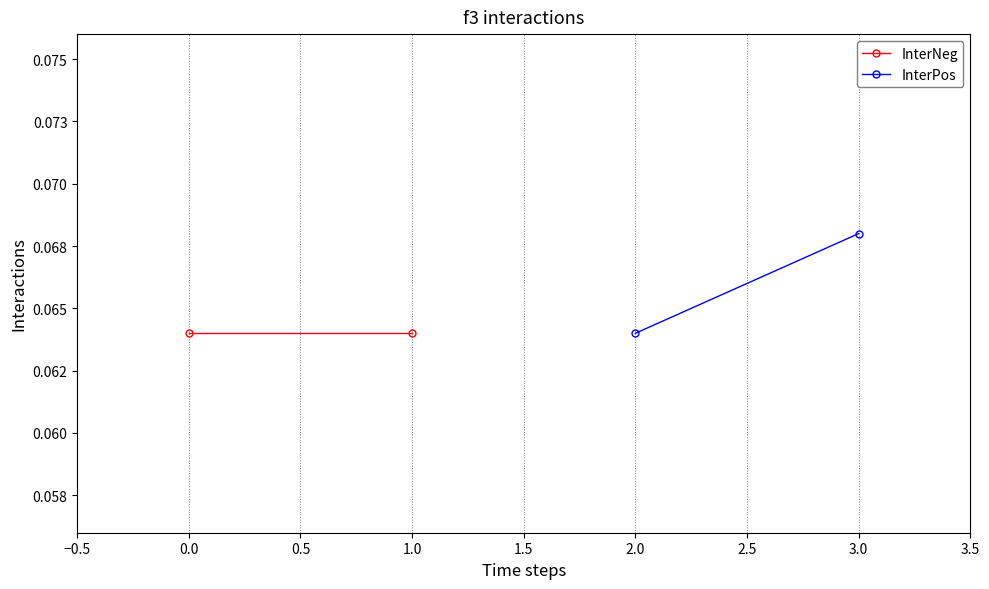

Is this an area chart (filled region under the line)?

No